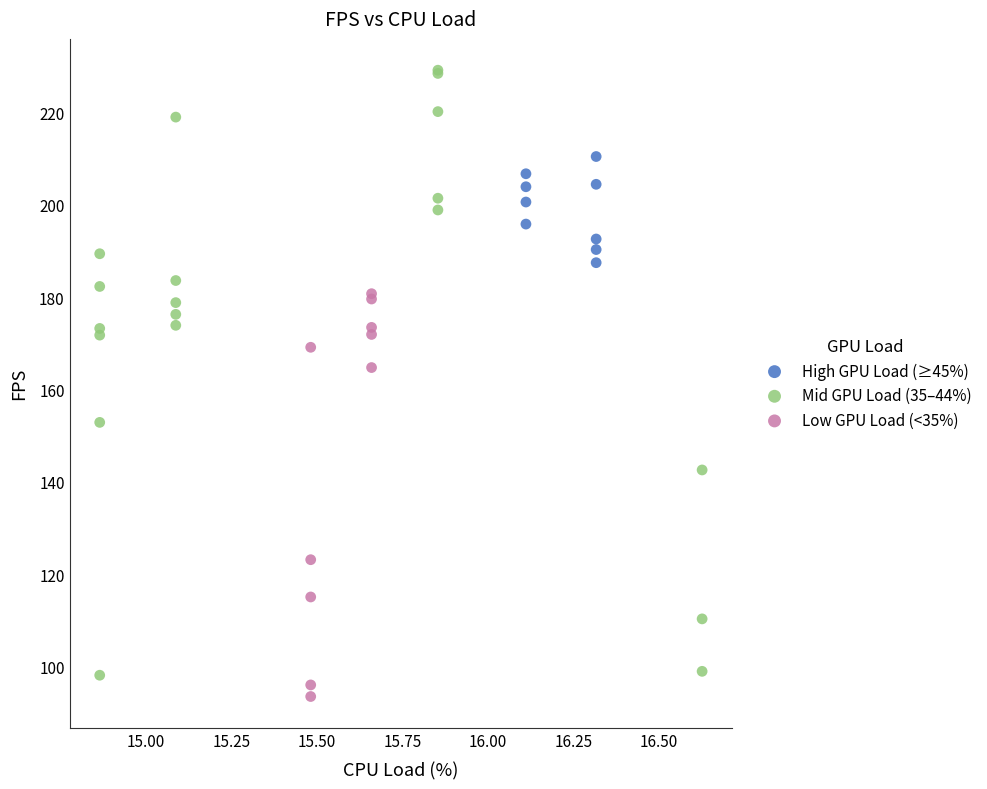

Which series has the largest Y range (max minus min)?

Mid GPU Load (35–44%)